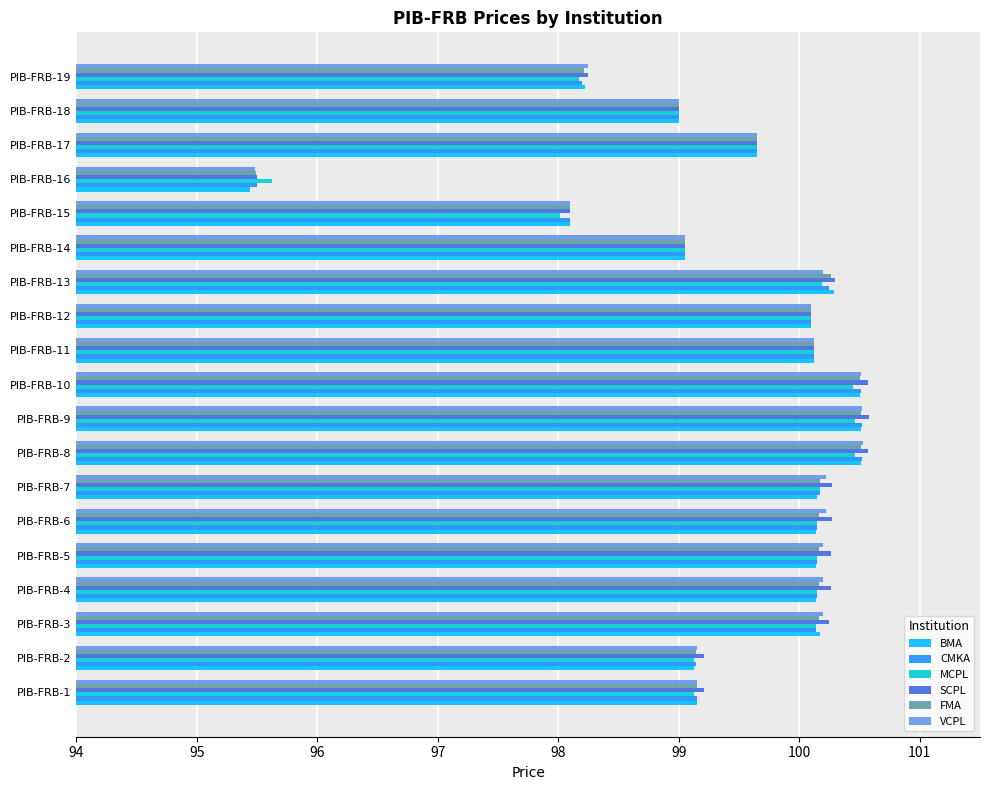

Between PIB-FRB-5 and PIB-FRB-15, which series saw the biggest shift?

SCPL